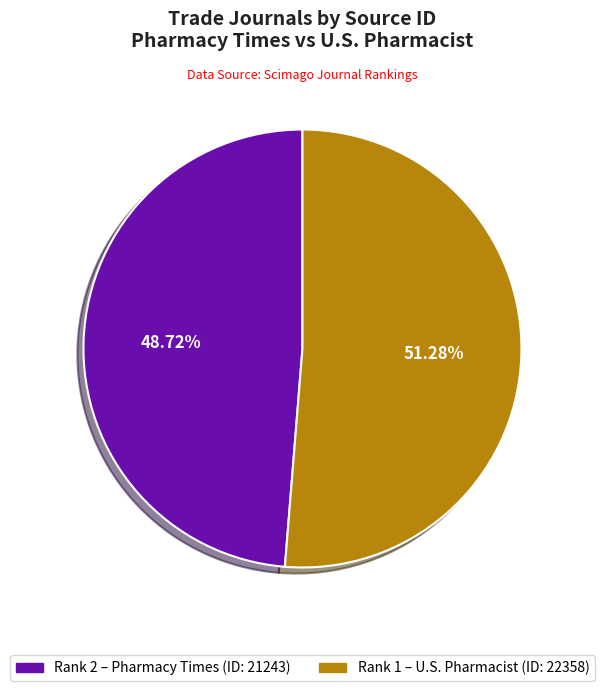

Is there a majority slice in this chart?

Yes